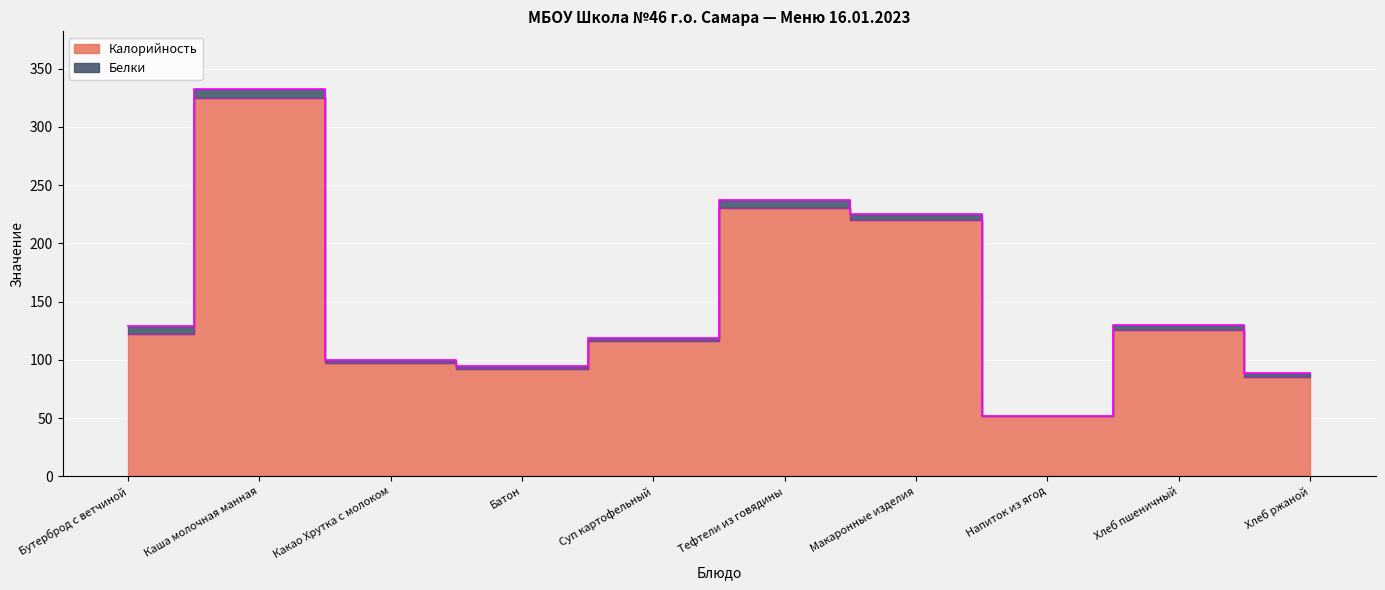

How many values are below 122?

5